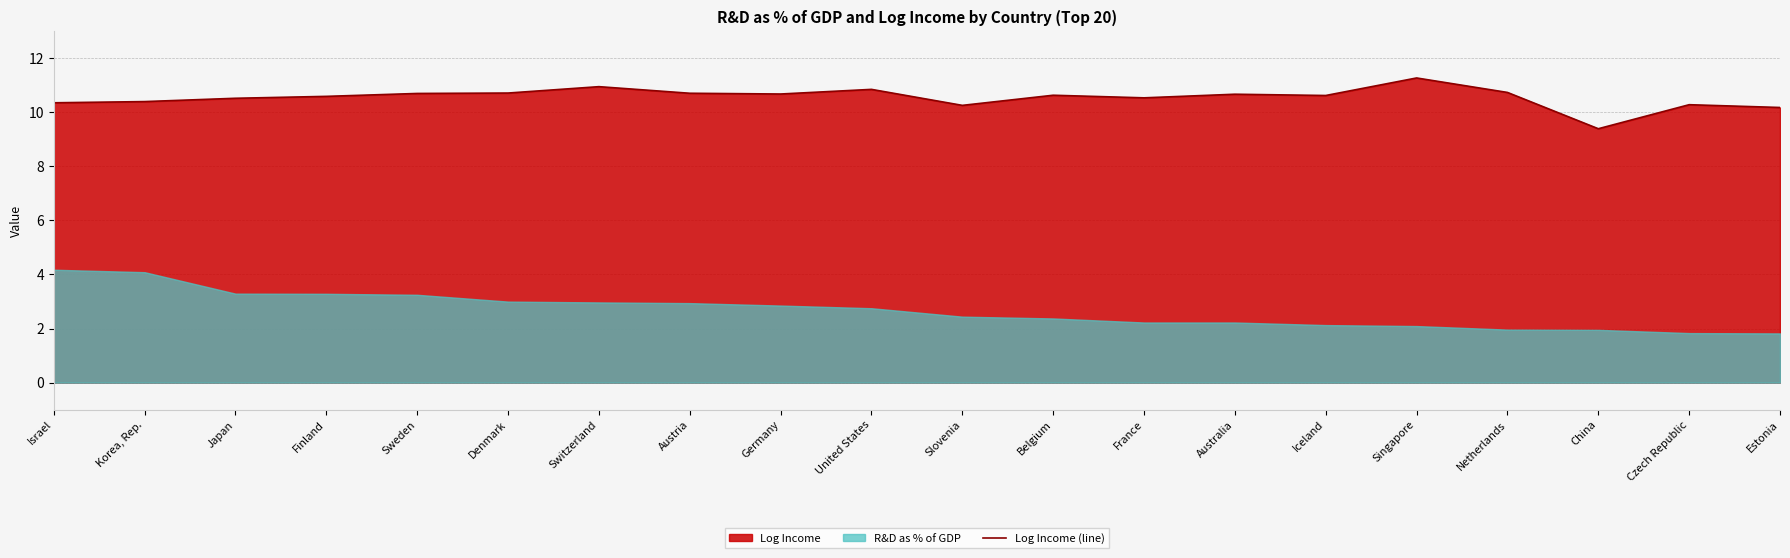

What is the sum of the values at Israel and Japan?

20.9